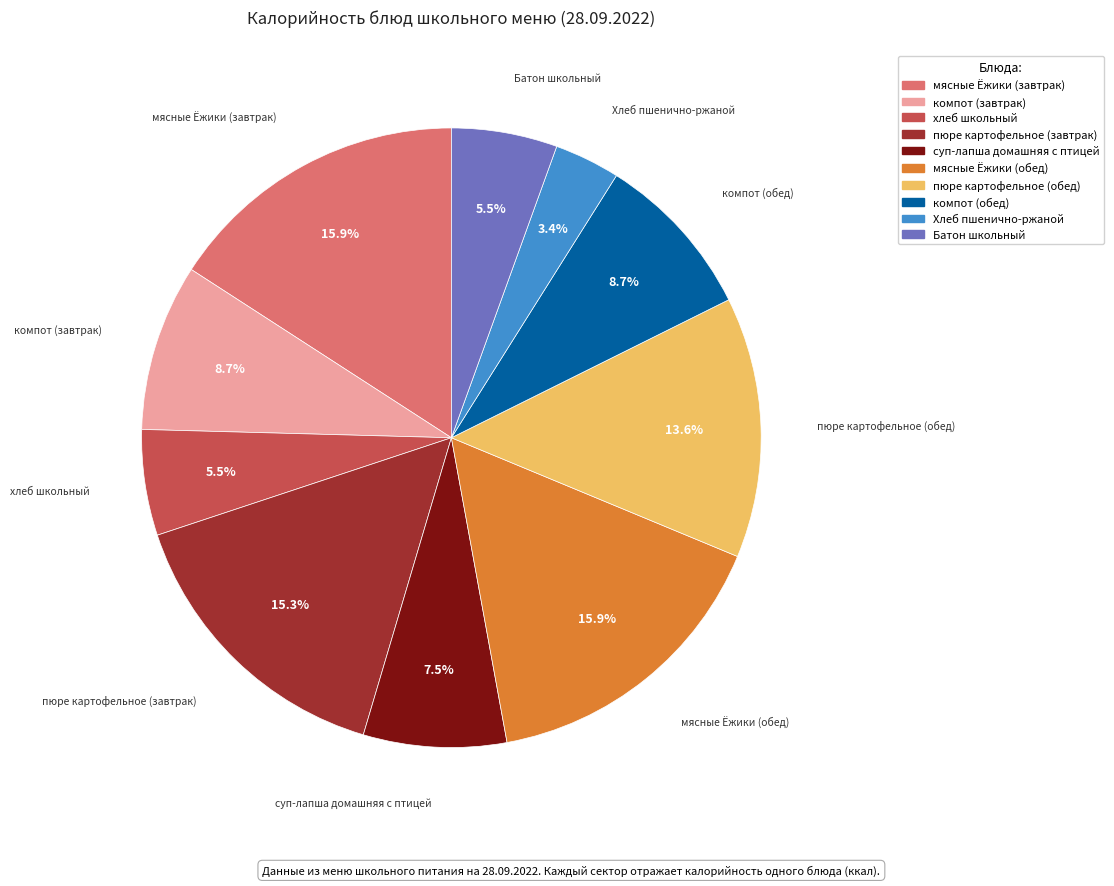

Which slice is the smallest?

Хлеб пшенично-ржаной